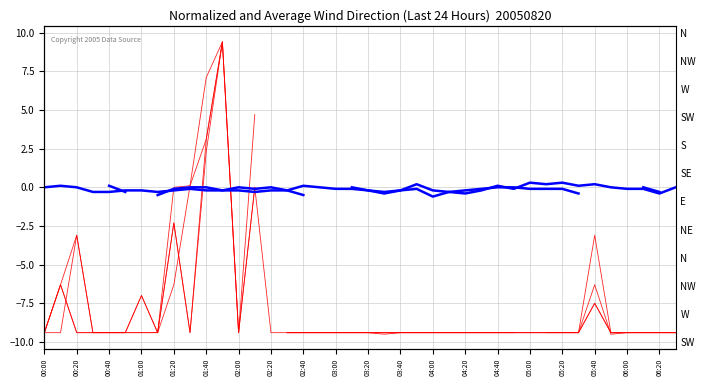

What are all the series names shown in the legend?

col_37, col_38, col_40, col_41, col_4, col_17